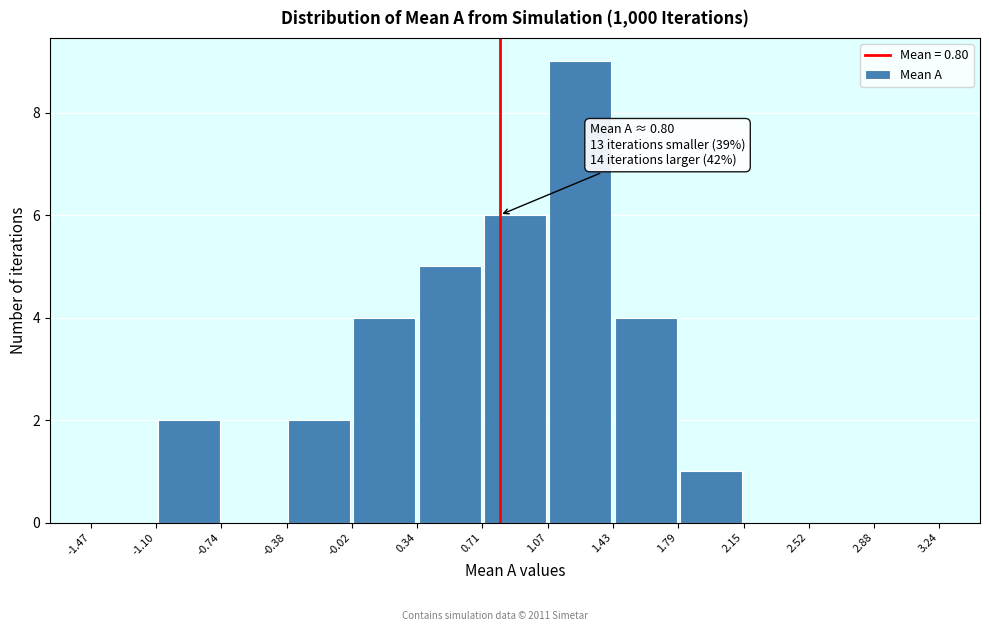

Over which range of the x-axis is the bar tallest?

1.07 to 1.43